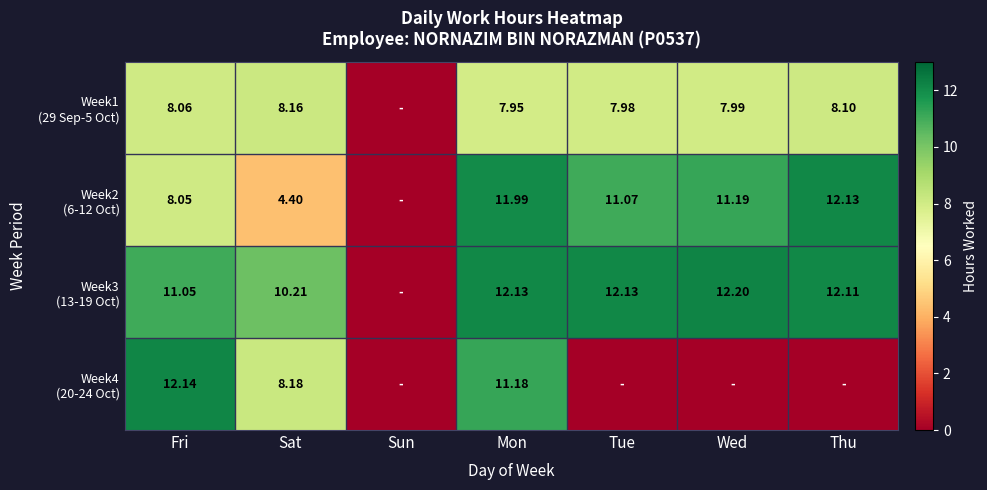

How many values in Week1 (29 Sep-5 Oct) are above zero?

6